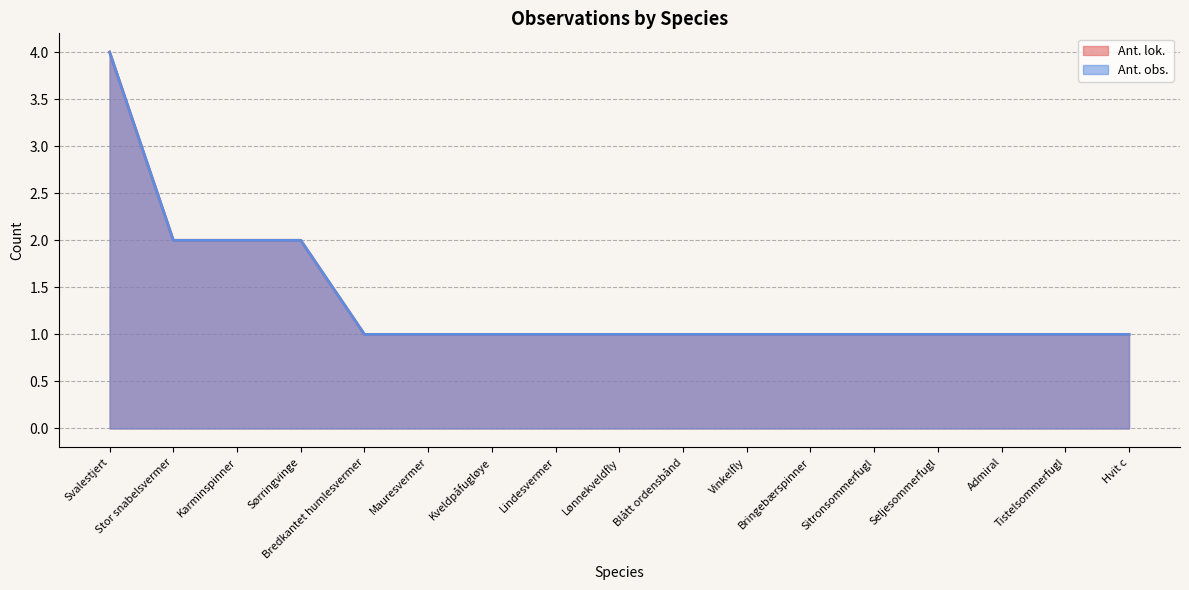

Rank the series at Admiral from lowest to highest value.

Ant. lok., Ant. obs.